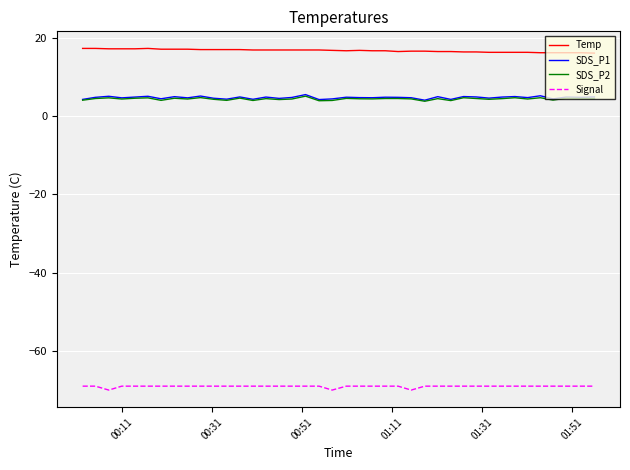

How many series are shown in this chart?

4